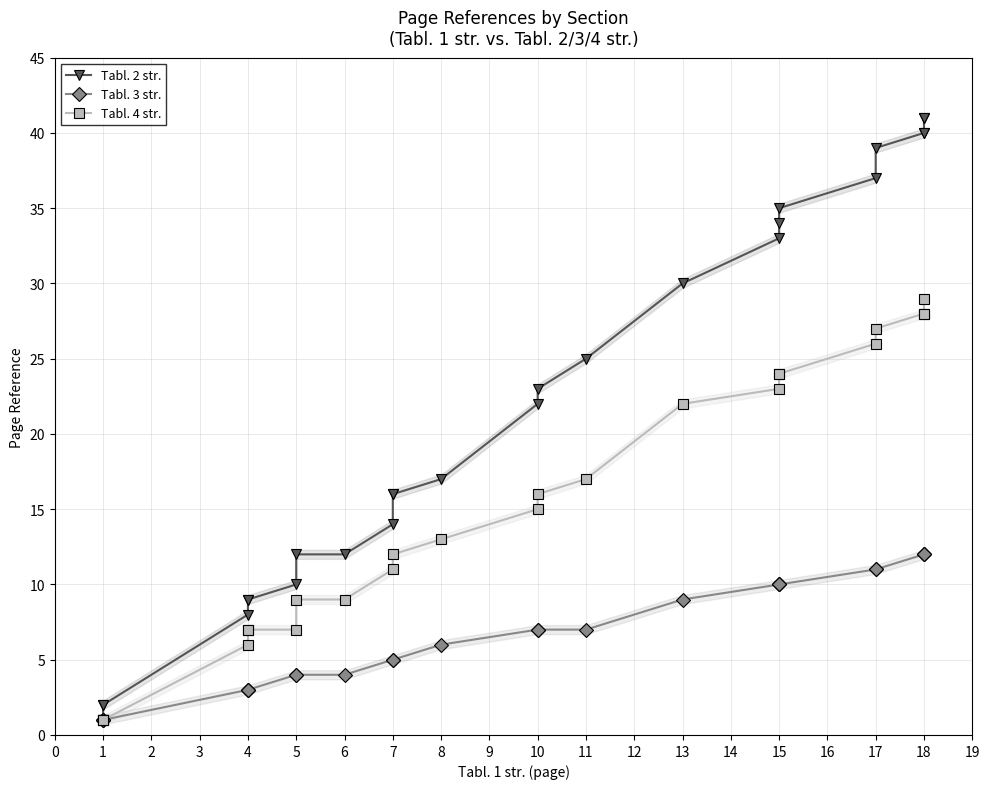

True or false: Tabl. 4 str. and Tabl. 3 str. intersect in this chart.

False